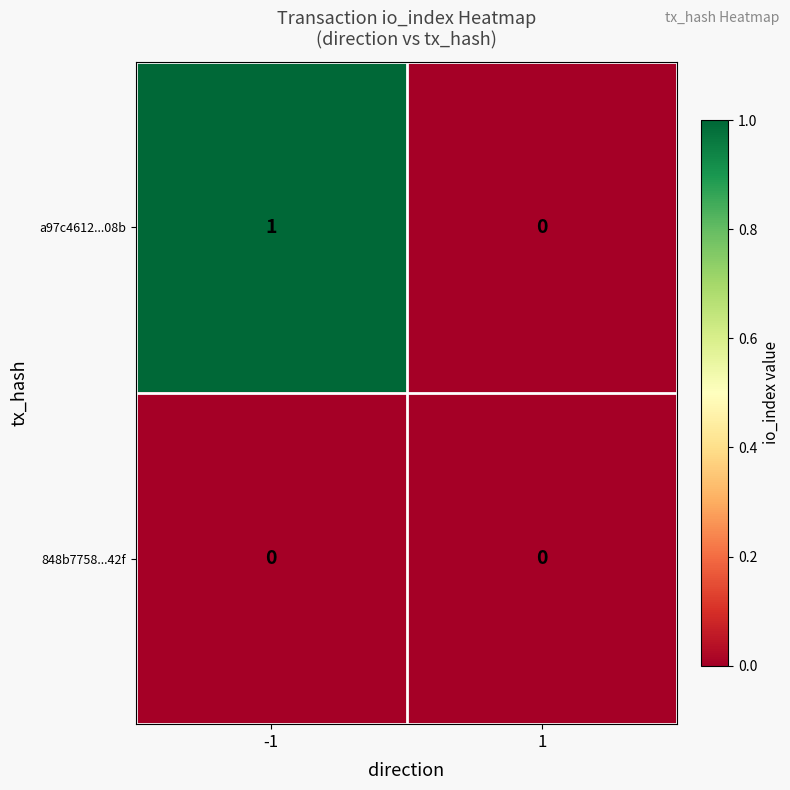

True or false: a97c4612...08b has a value of 1 at -1.

True